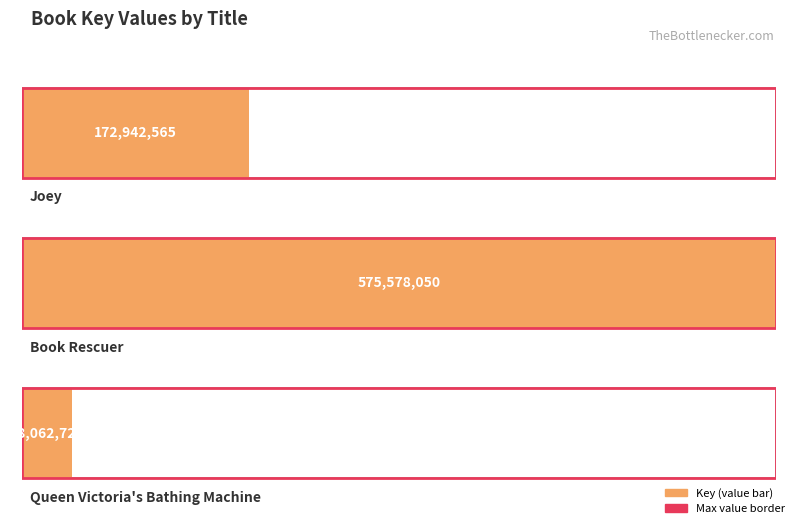

Which has a higher value, Book Rescuer or Joey?

Book Rescuer